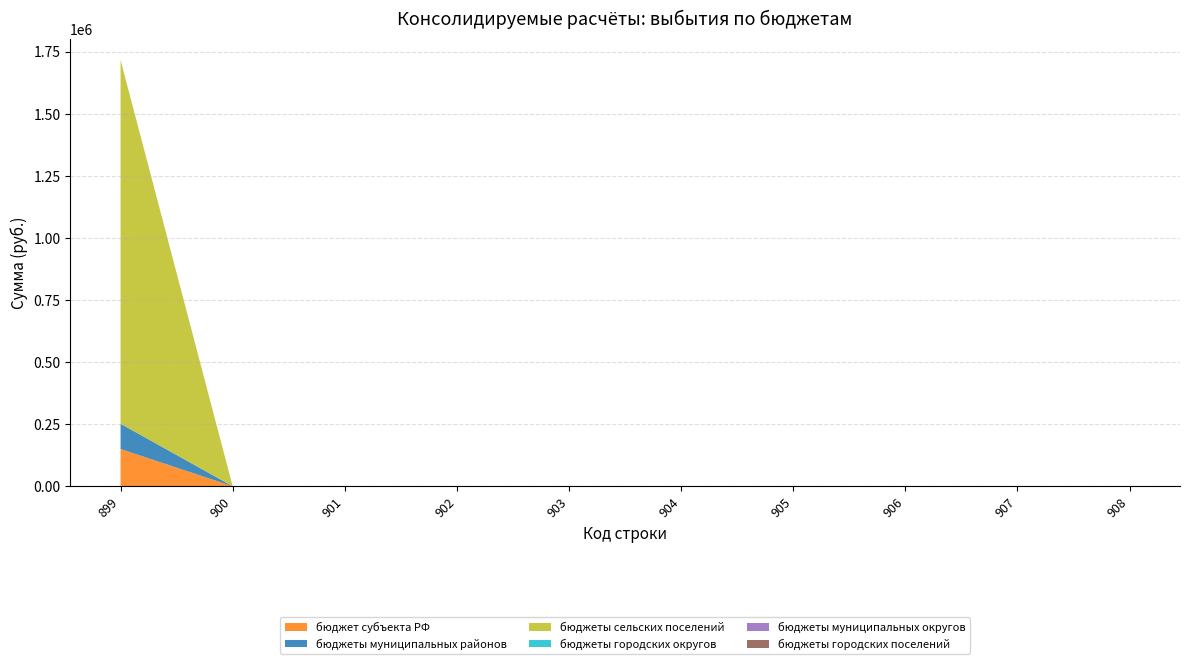

Reading right to left, extract all data points from this chart.

бюджет субъекта РФ: 908=0.0	907=0.0	906=0.0	905=0.0	904=0.0	903=0.0	902=0.0	901=0.0	900=0.0	899=150000.0
бюджеты муниципальных районов: 908=0.0	907=0.0	906=0.0	905=0.0	904=0.0	903=0.0	902=0.0	901=0.0	900=0.0	899=101630.8
бюджеты сельских поселений: 908=0.0	907=0.0	906=0.0	905=0.0	904=0.0	903=0.0	902=0.0	901=0.0	900=0.0	899=1464050.0
бюджеты городских округов: 908=0.0	907=0.0	906=0.0	905=0.0	904=0.0	903=0.0	902=0.0	901=0.0	900=0.0	899=0.0
бюджеты муниципальных округов: 908=0.0	907=0.0	906=0.0	905=0.0	904=0.0	903=0.0	902=0.0	901=0.0	900=0.0	899=0.0
бюджеты городских поселений: 908=0.0	907=0.0	906=0.0	905=0.0	904=0.0	903=0.0	902=0.0	901=0.0	900=0.0	899=0.0